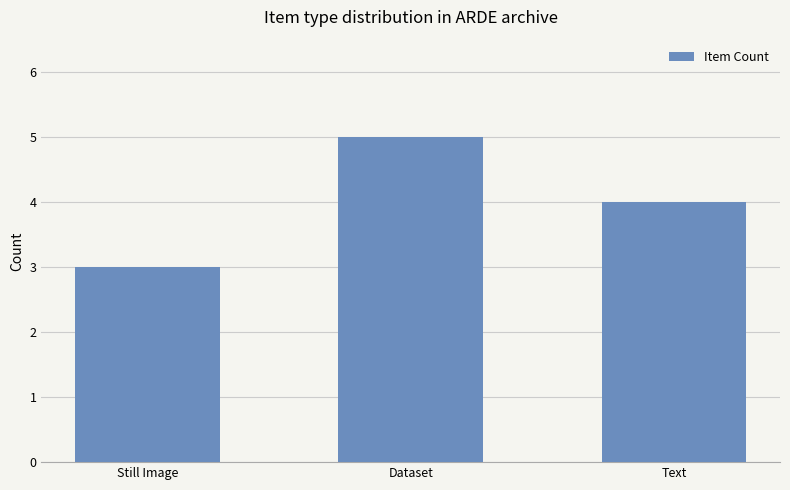

Which category has the highest value across all series?

Dataset